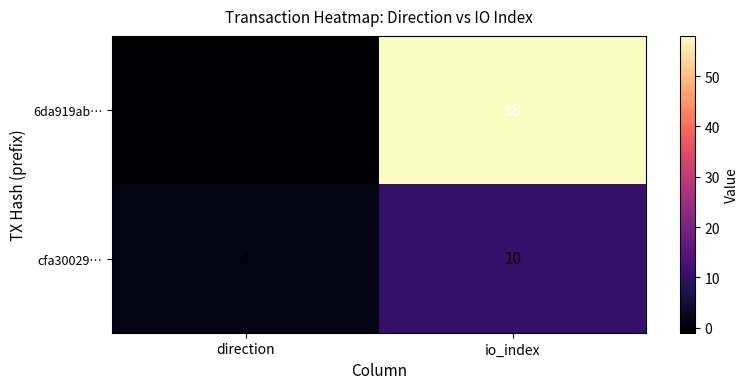

How many categories are shown in the chart?

2